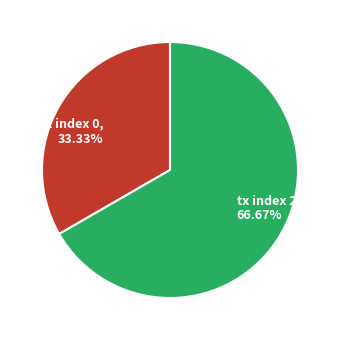

To the nearest percent, what is the average slice percentage?

50%